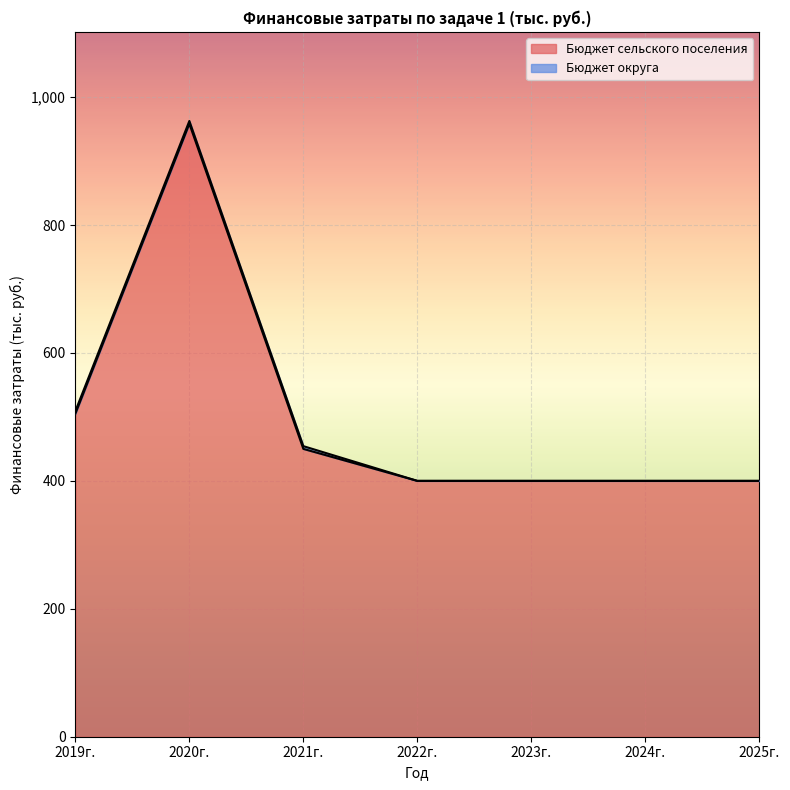

The value at 2025г. is 400.0. True or false?

True